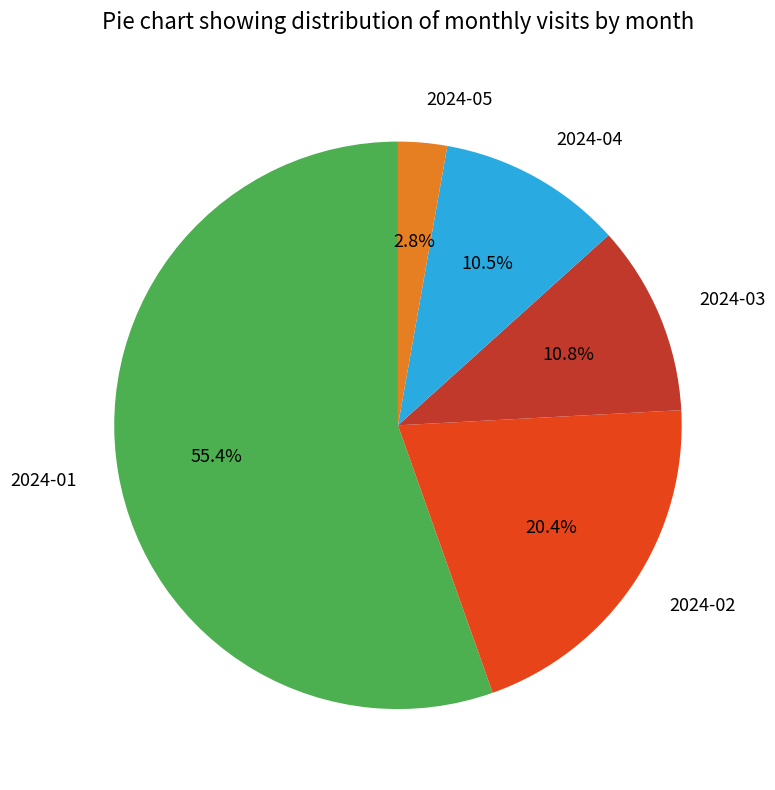

How many segments does this pie chart have?

5